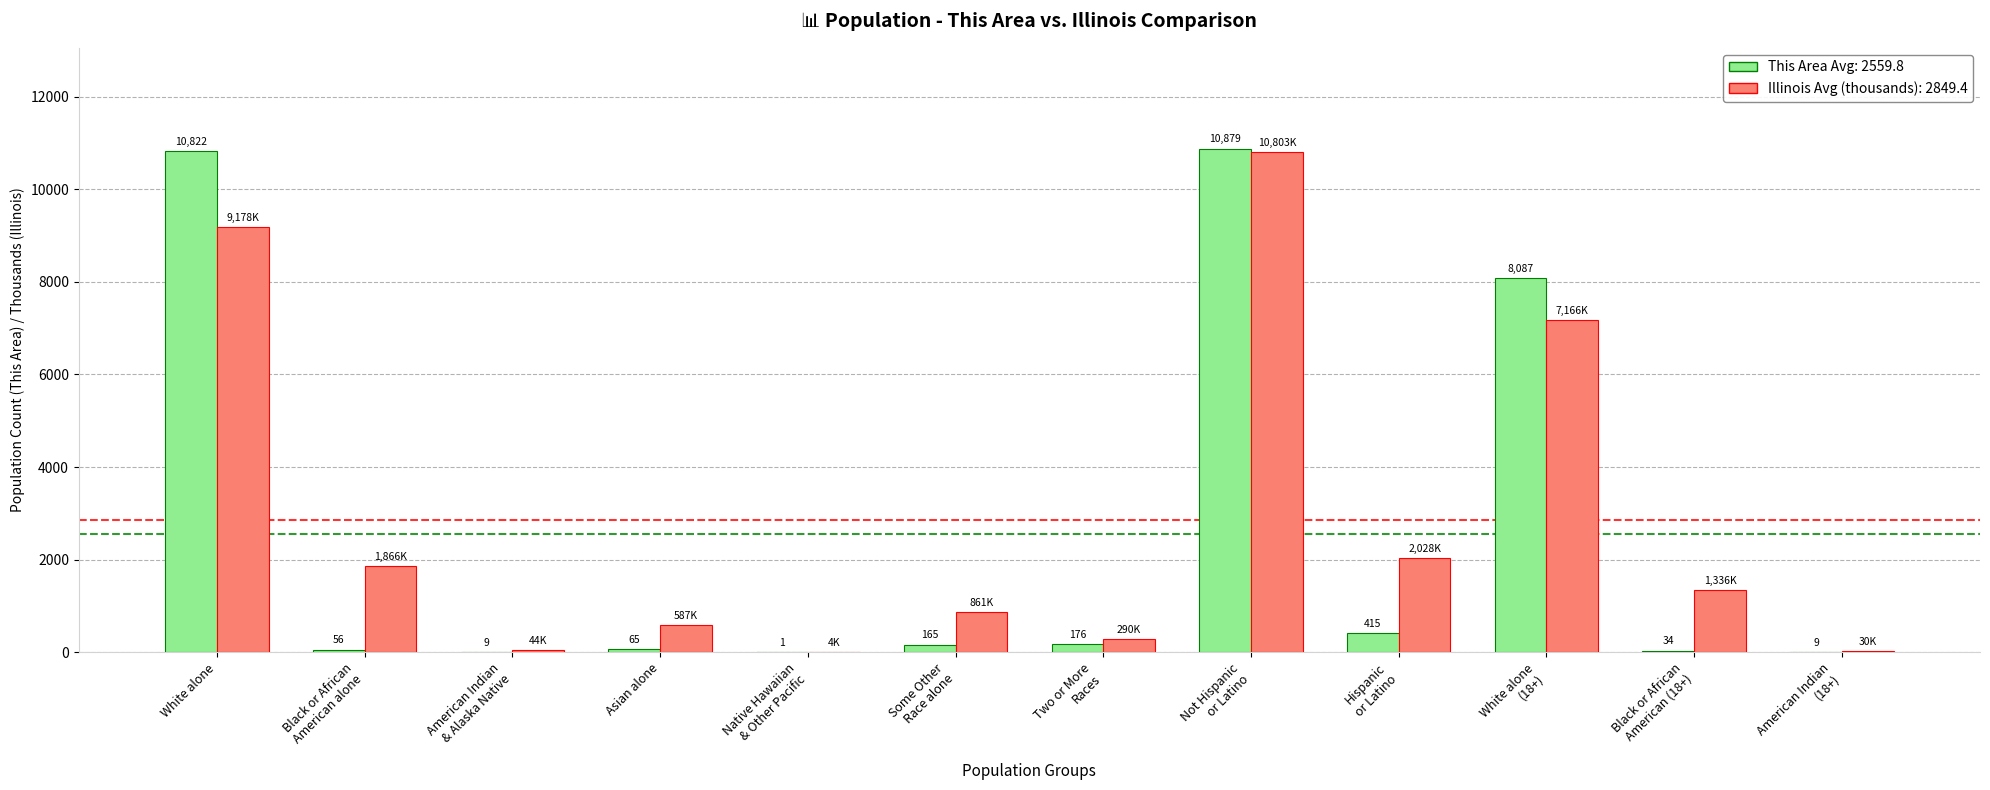

What is the maximum value shown in the chart?

10879.0